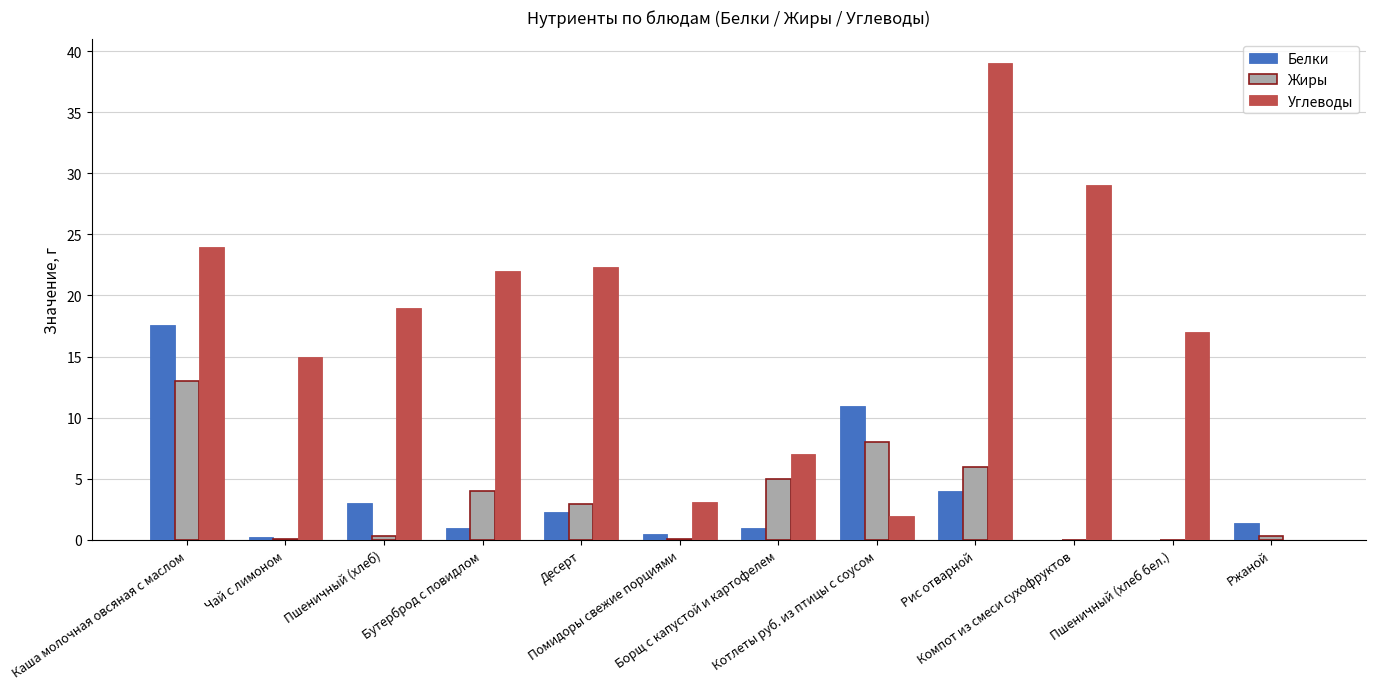

What is the sum of the Белки values at Ржаной and Помидоры свежие порциями?

1.9